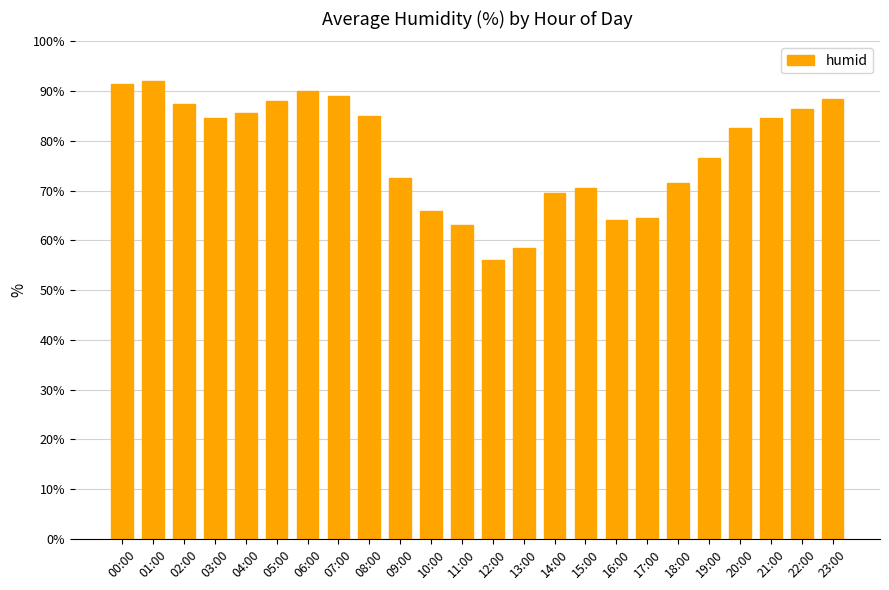

Does the chart contain any negative values?

No